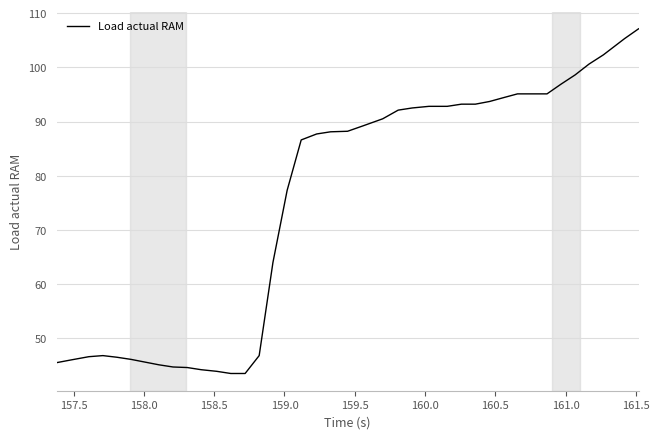

What is the difference between the maximum and minimum values?

63.6